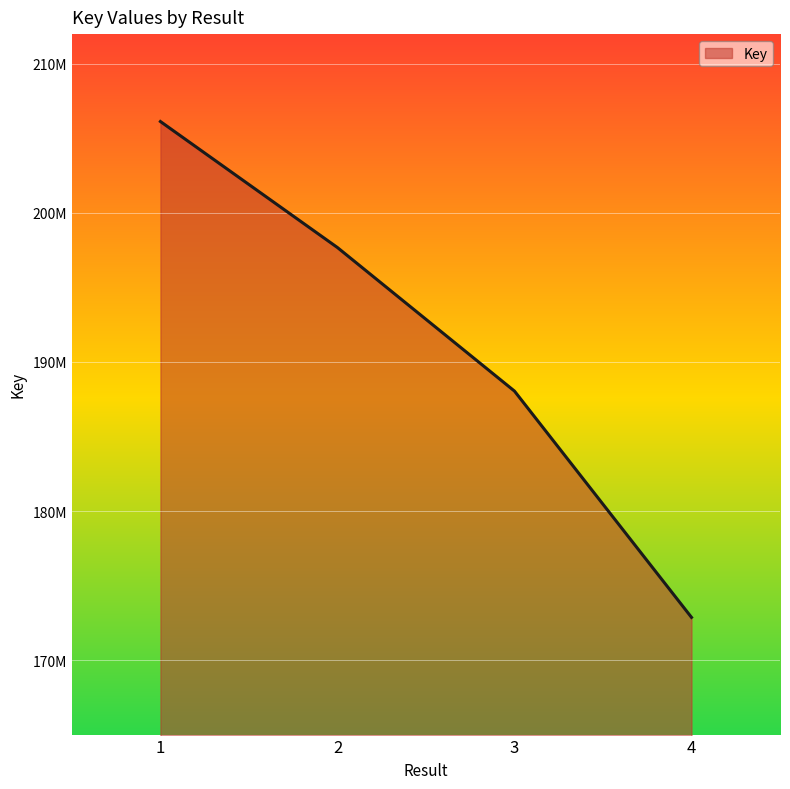

At which category does the chart reach its minimum across all series?

4